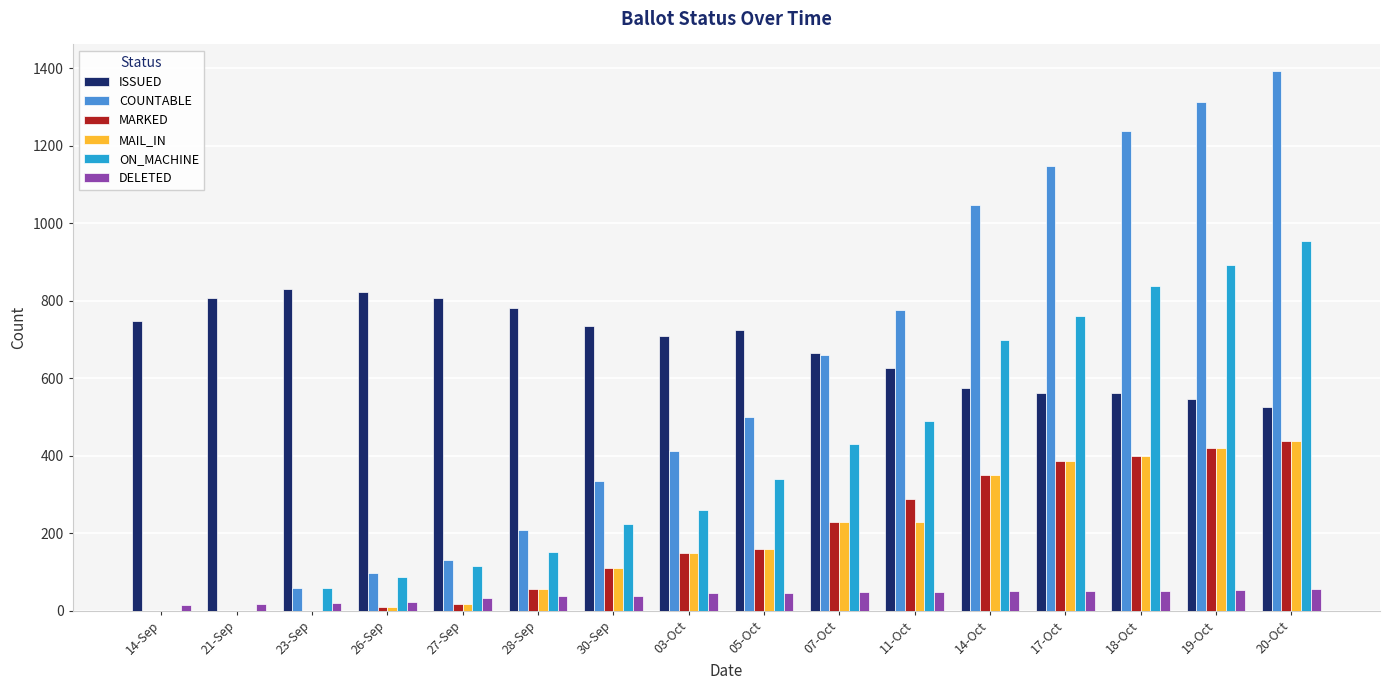

Read the MAIL_IN value at 19-Oct.

420